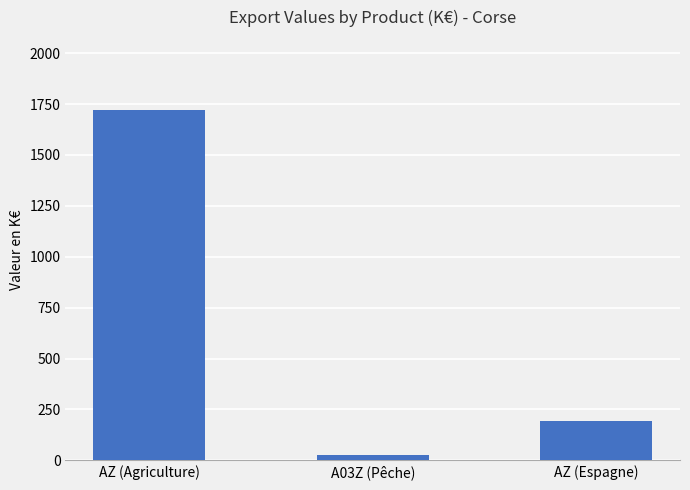

Reading right to left, extract all data points from this chart.

AZ (Espagne)=192.1	A03Z (Pêche)=27.4	AZ (Agriculture)=1721.2